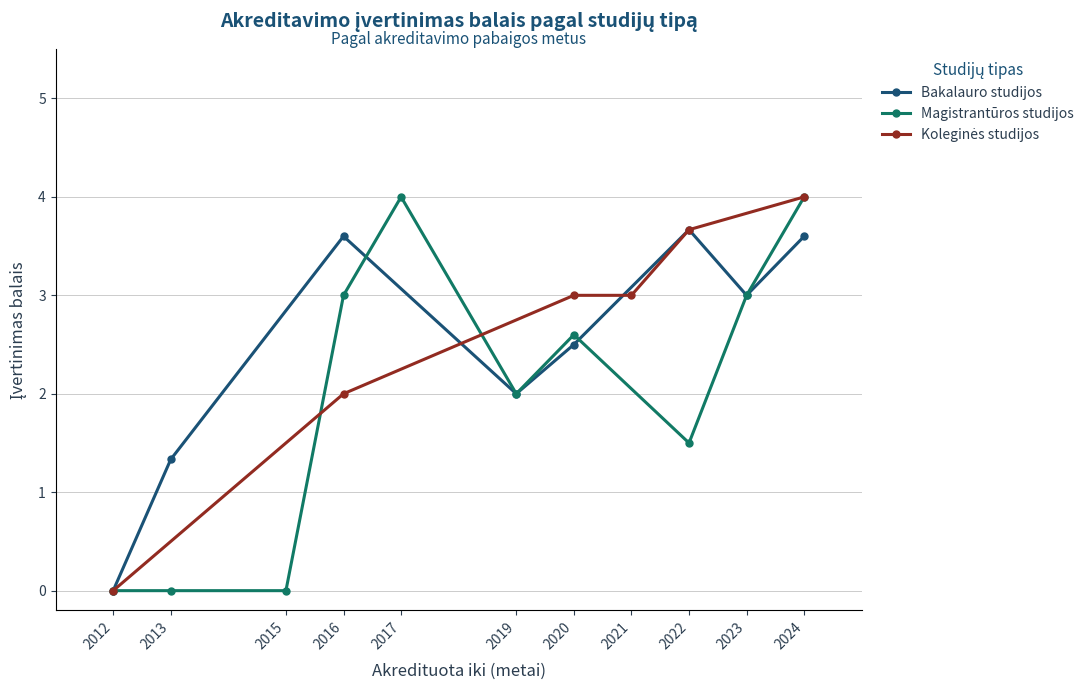

The Bakalauro studijos series shows 0.8 at 2022. True or false?

False